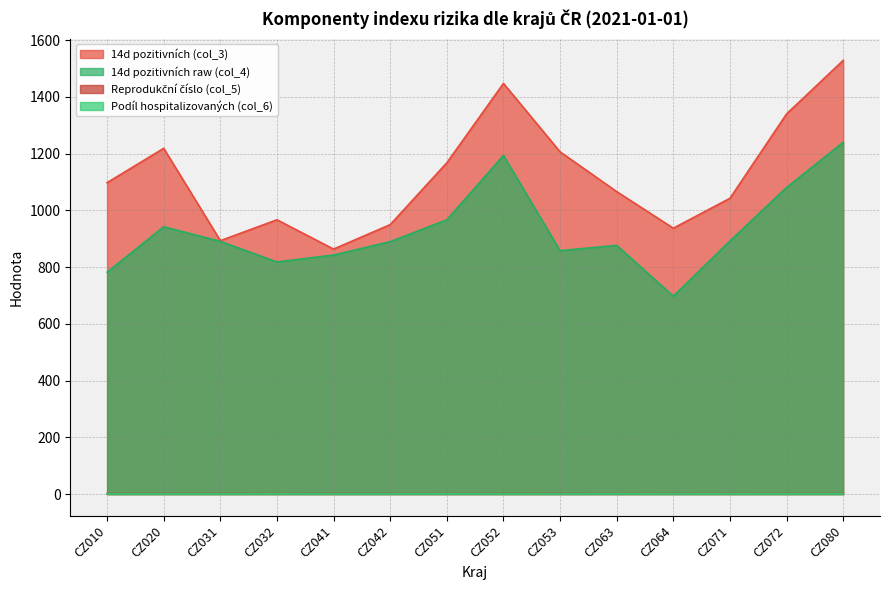

What is the value of the Reprodukční číslo (col_5) point at the 1st from the left?

1.6